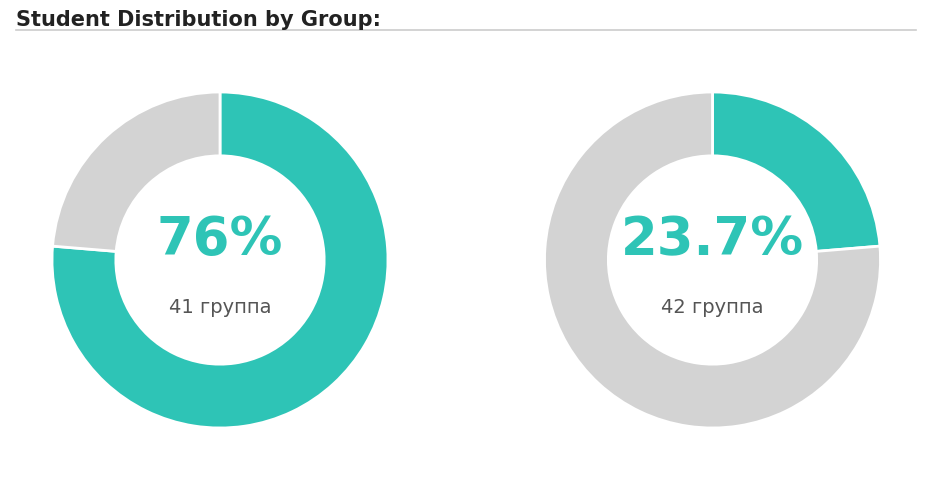

Rank the categories by value from highest to lowest.

41 группа, 42 группа